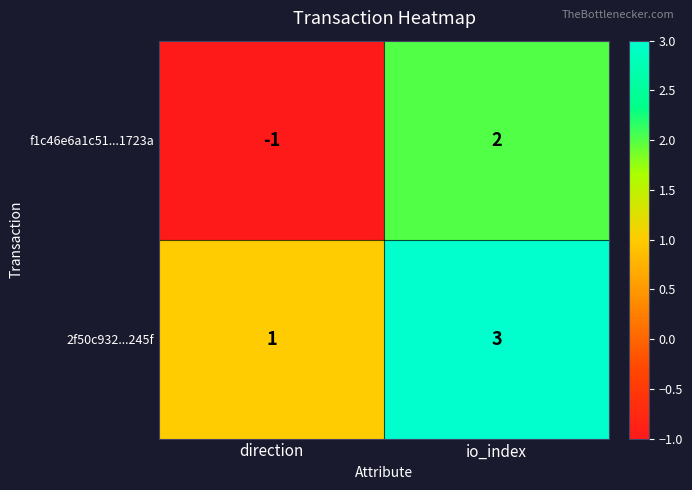

What is the sum of the 2f50c932...245f values at direction and io_index?

4